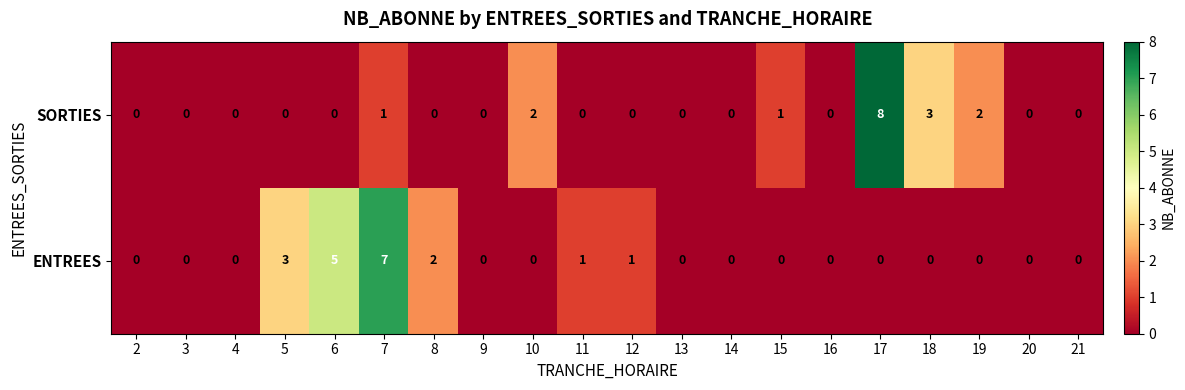

Where is ENTREES nearest to the value 3?

5